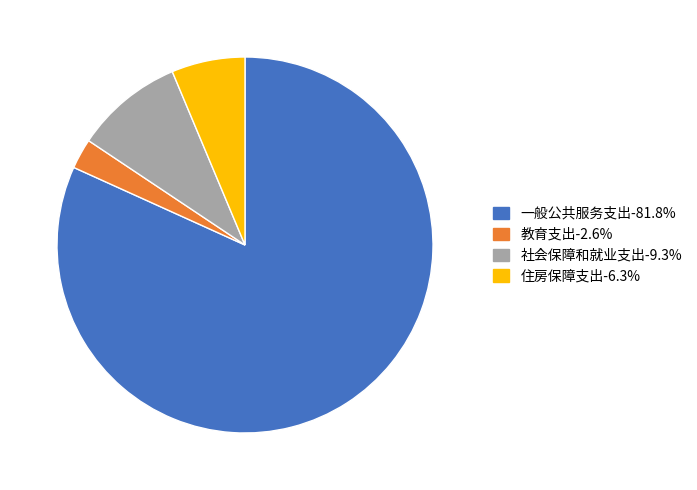

What is the largest slice in the pie chart?

一般公共服务支出